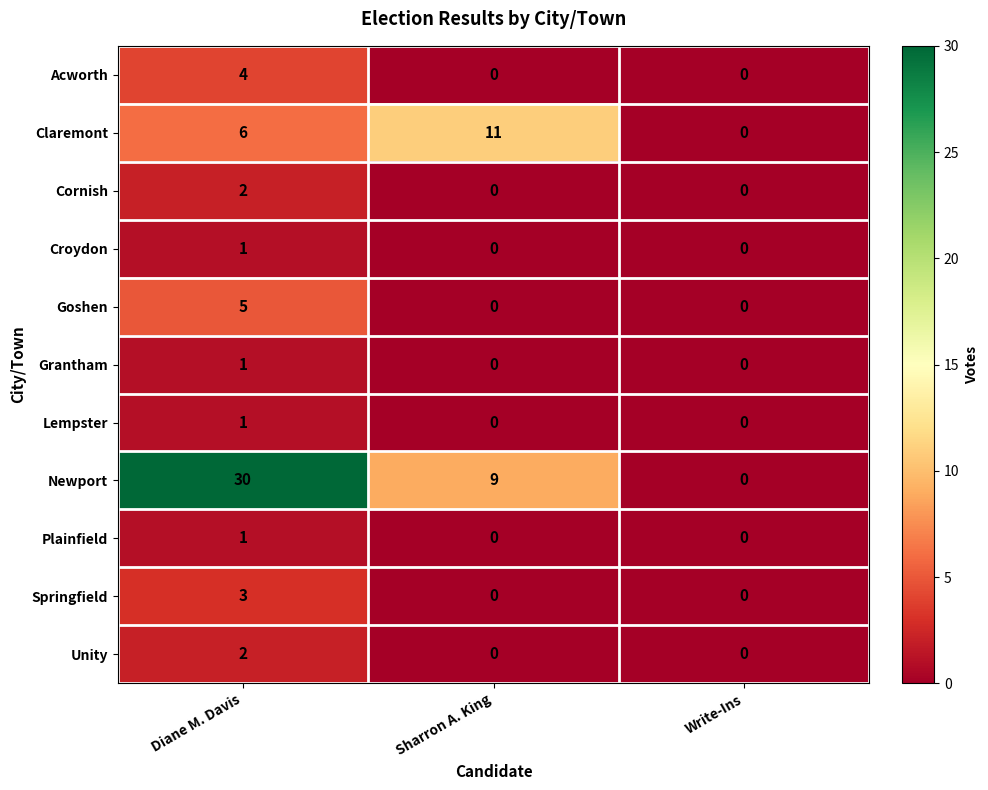

Which category has the highest value in the Unity series?

Diane M. Davis